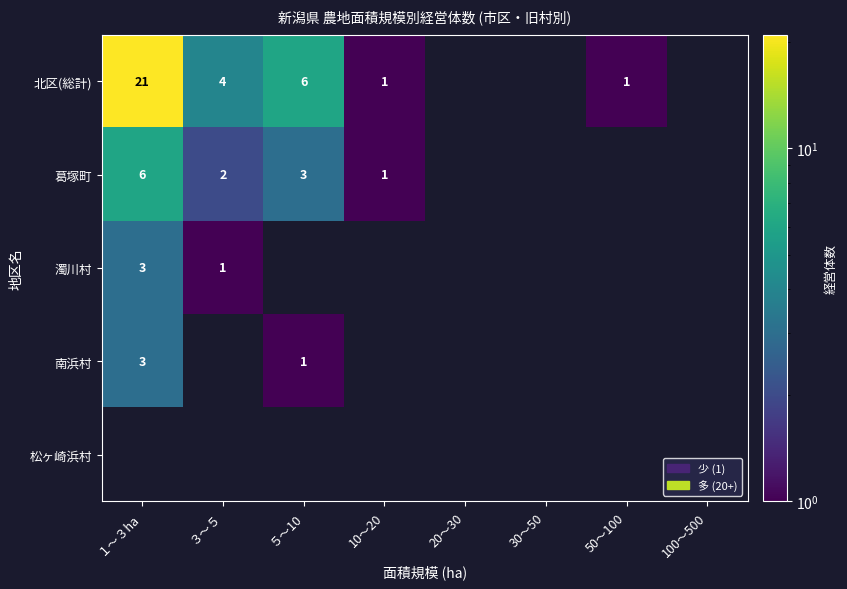

What is the sum of the 北区(総計) values at ５～10 and １～３ha?

27